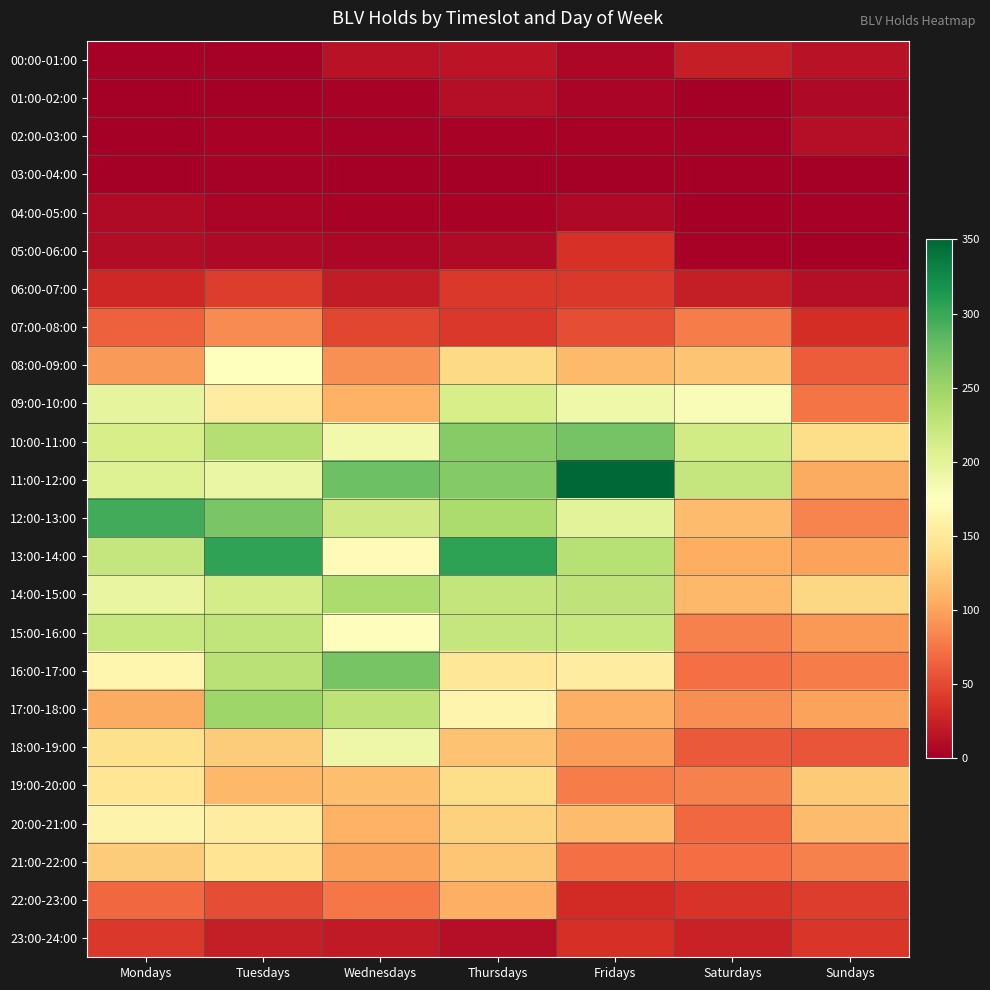

List the series in order of their peak value, lowest first.

03:00-04:00, 04:00-05:00, 01:00-02:00, 02:00-03:00, 00:00-01:00, 05:00-06:00, 23:00-24:00, 06:00-07:00, 07:00-08:00, 22:00-23:00, 21:00-22:00, 19:00-20:00, 20:00-21:00, 08:00-09:00, 18:00-19:00, 09:00-10:00, 15:00-16:00, 14:00-15:00, 17:00-18:00, 16:00-17:00, 10:00-11:00, 12:00-13:00, 13:00-14:00, 11:00-12:00